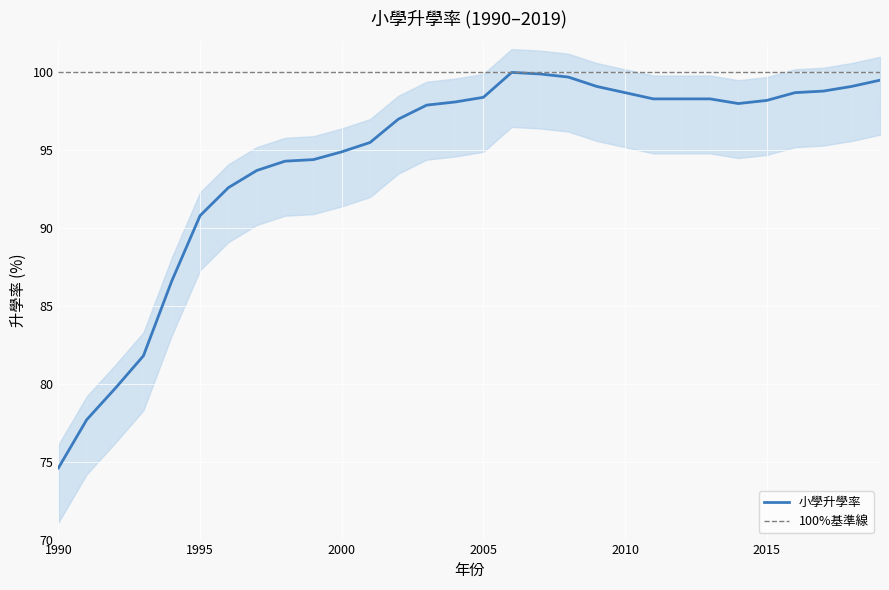

What is the value of the 6th point from the left?

90.8